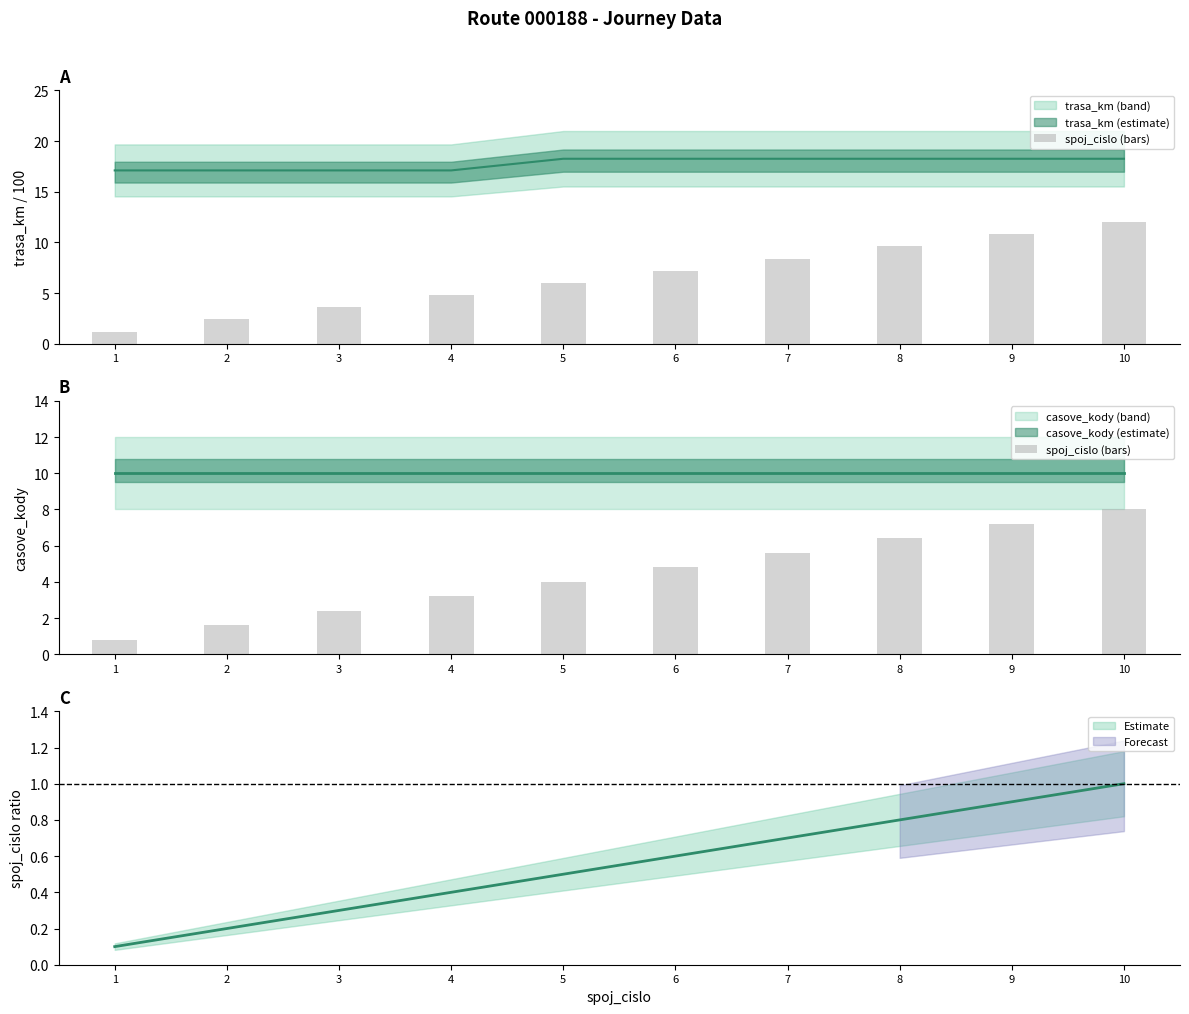

What is the change in value from 5 to 7?

+1.6